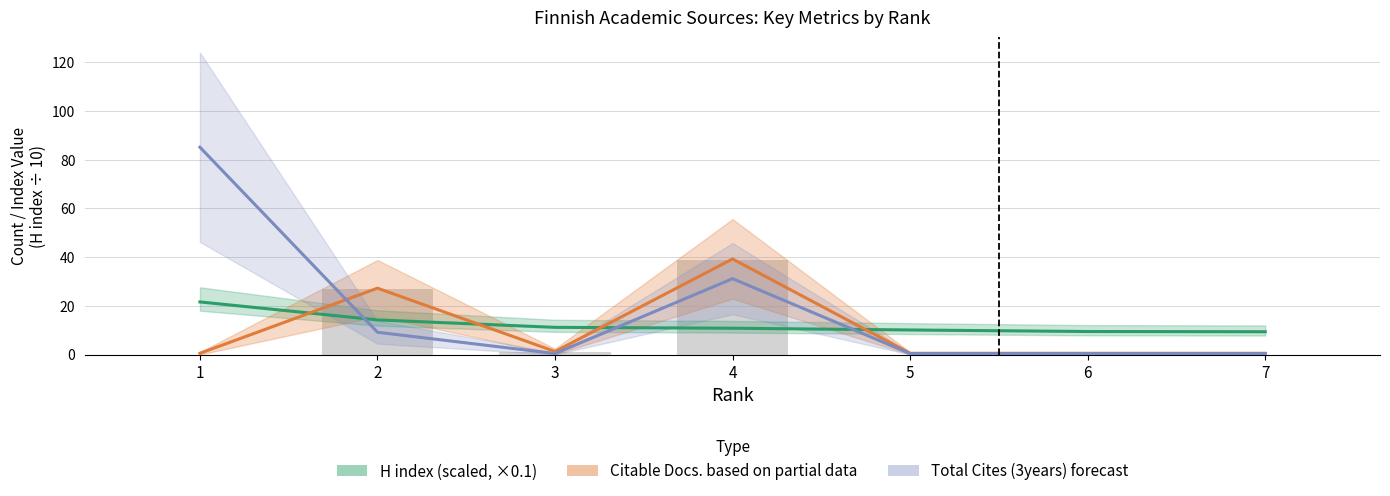

The value of H index (scaled) / 10 at 1 is 21.6. True or false?

True